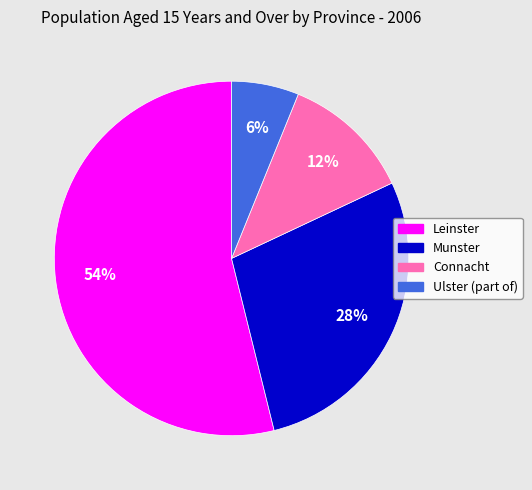

True or false: Munster accounts for 28% of the total.

True